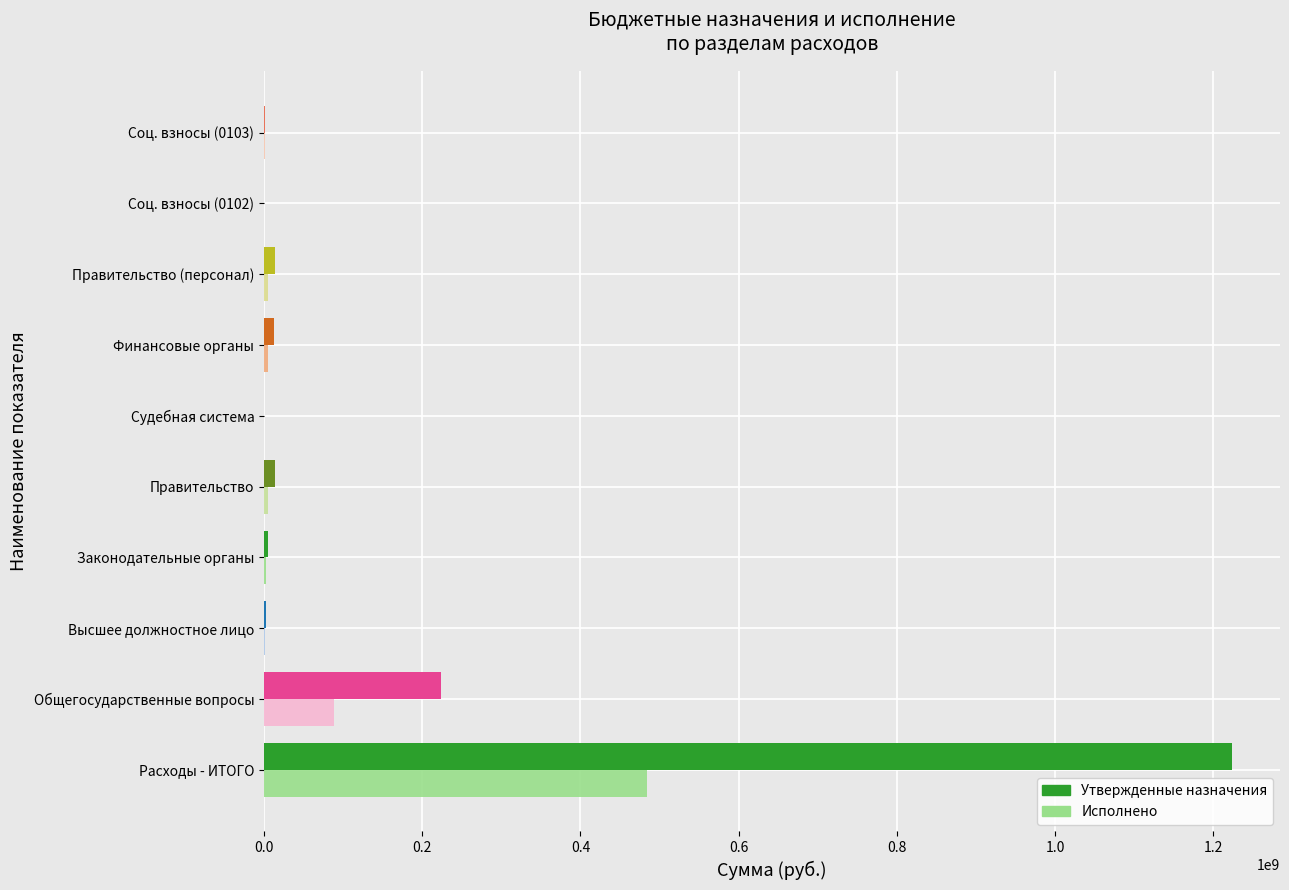

Which series changed the most between Расходы - ИТОГО and Соц. взносы (0103)?

Утвержденные назначения